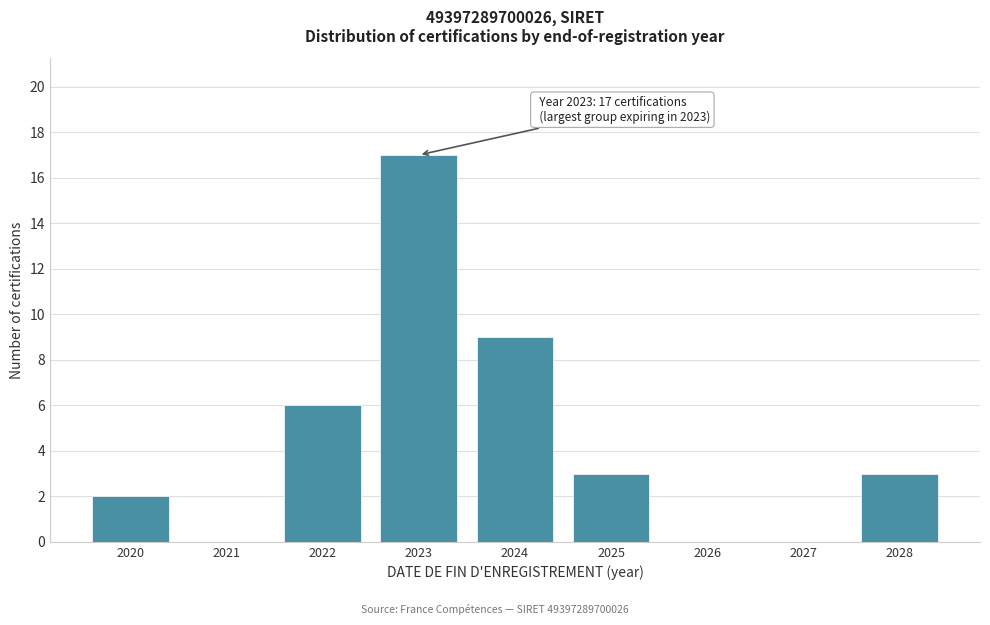

Reading left to right, what are all the values shown in this chart?

2020=2	2021=0	2022=6	2023=17	2024=9	2025=3	2026=0	2027=0	2028=3